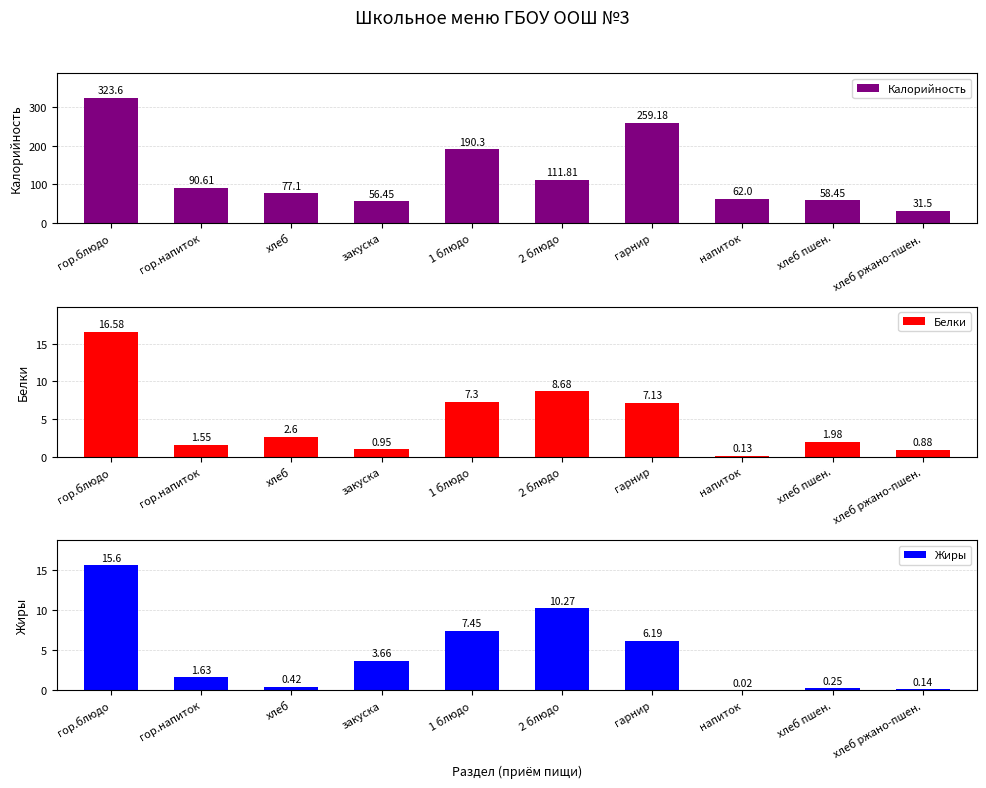

What is the maximum value for Калорийность?

323.6